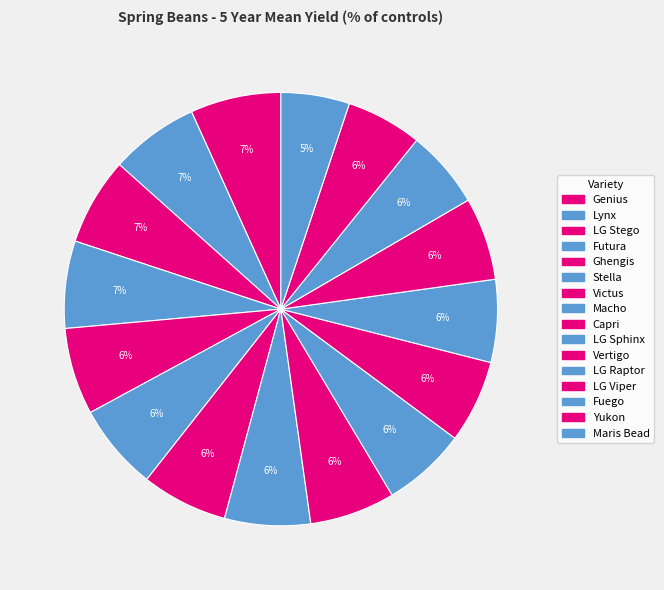

Do Macho and Stella together represent more than half of the pie?

No